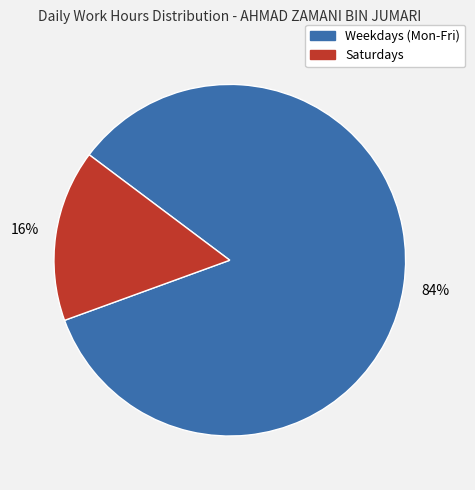

Does any single category account for the majority?

Yes